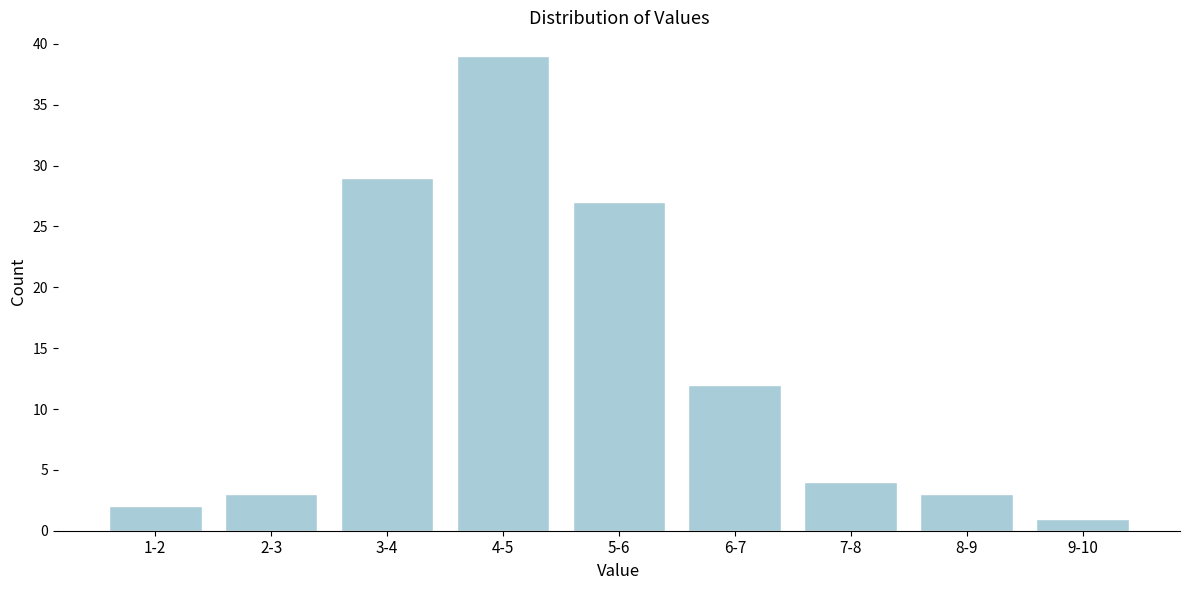

Reading left to right, transcribe all the data shown in this chart.

2	3	29	39	27	12	4	3	1